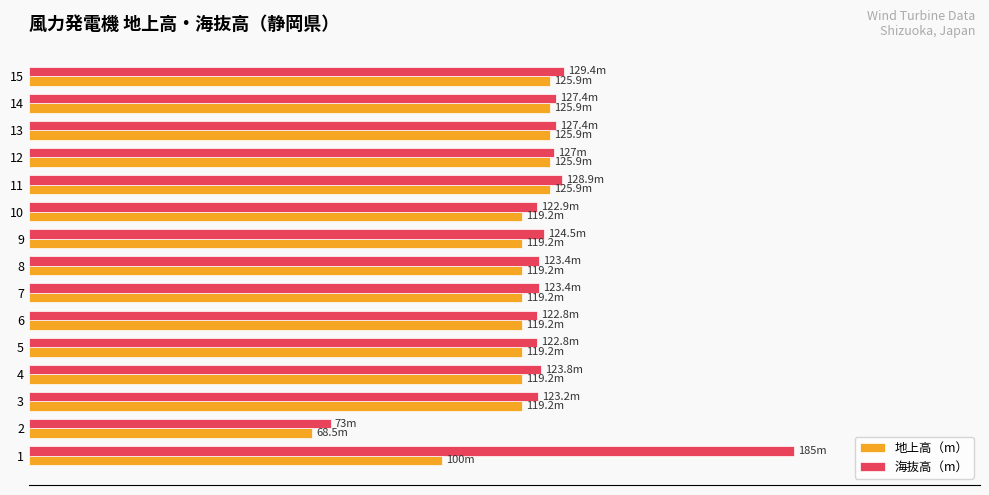

What are all the series names shown in the legend?

地上高（m）, 海抜高（m）